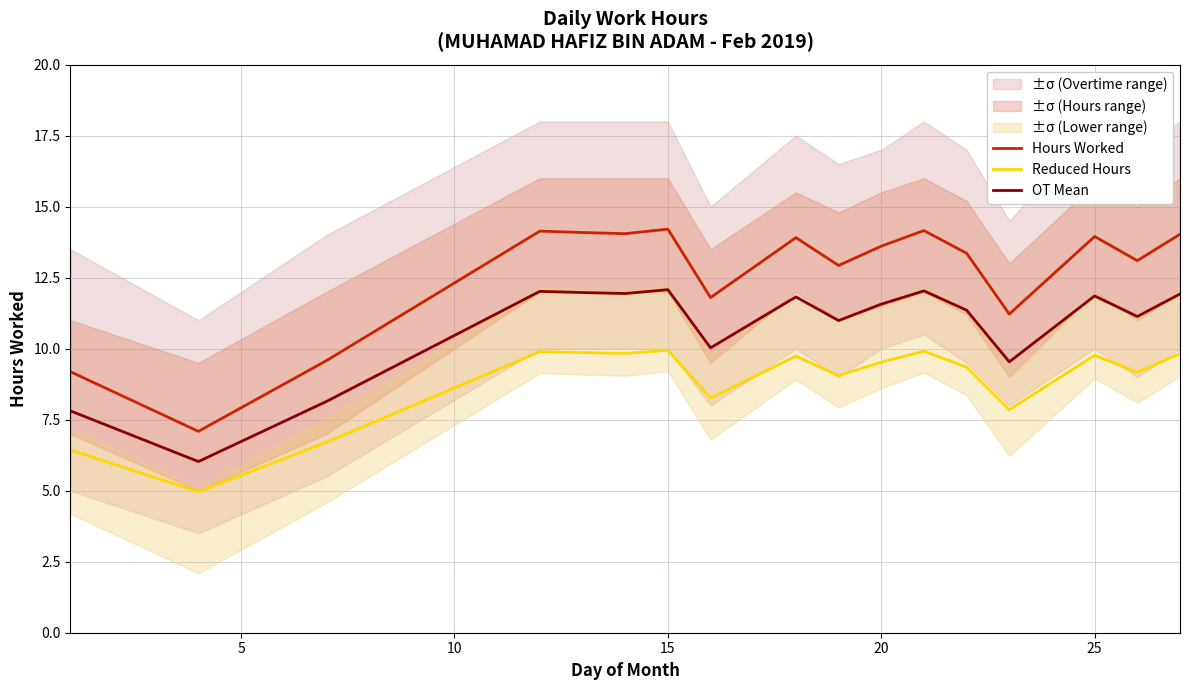

Is this an area chart (filled region under the line)?

No